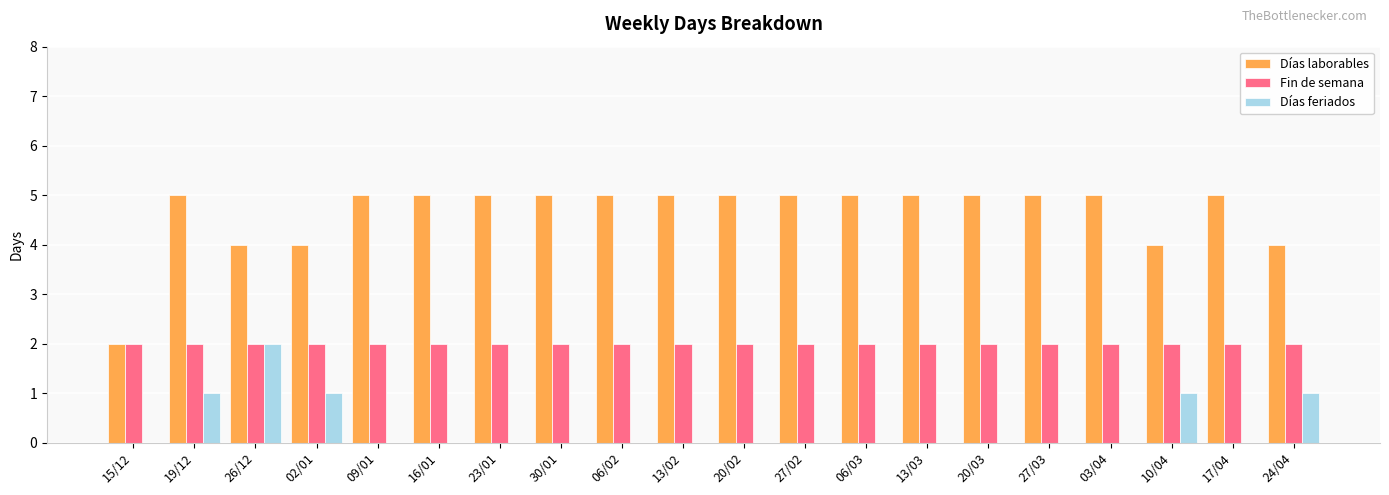

What is the maximum value shown in the chart?

5